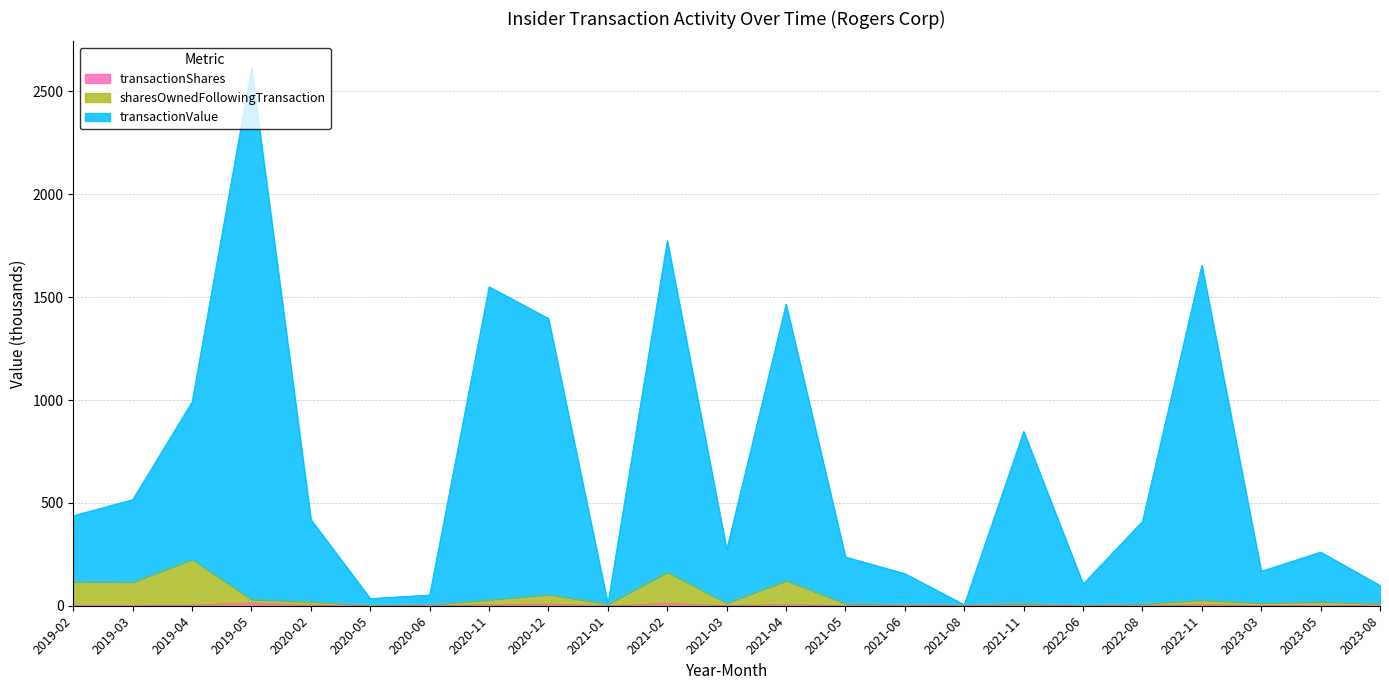

Reading left to right, transcribe all the data shown in this chart.

transactionShares: 2.0	2.5	4.5	13.5	4.0	0.3	0.4	6.4	8.7	0.3	11.7	1.4	6.7	1.2	0.8	3.1	3.1	0.4	1.5	7.6	1.0	1.5	3.7
sharesOwnedFollowingTransaction: 117.6	115.6	225.9	31.4	19.6	2.9	5.1	29.6	55.2	8.9	164.0	13.5	122.8	10.9	5.5	4.8	11.0	2.2	9.7	28.0	13.5	19.2	10.8
transactionValue: 437.7	516.0	991.4	2612.6	419.0	35.1	52.3	1550.6	1396.3	8.9	1773.8	273.4	1466.2	237.0	156.2	4.8	847.2	106.3	410.0	1655.3	167.8	260.9	99.0